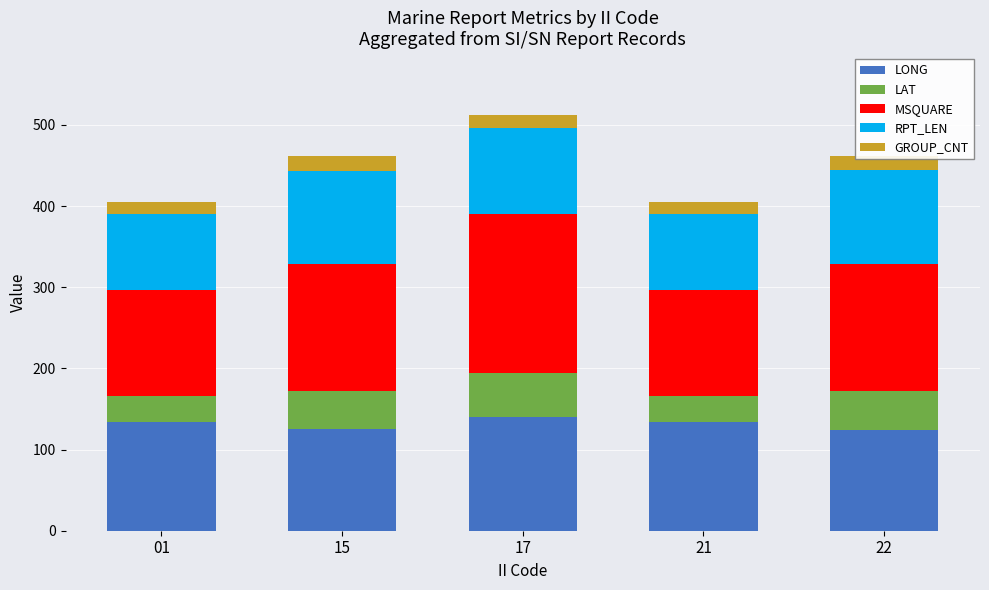

What is the difference between the highest and lowest values at 17?

179.0